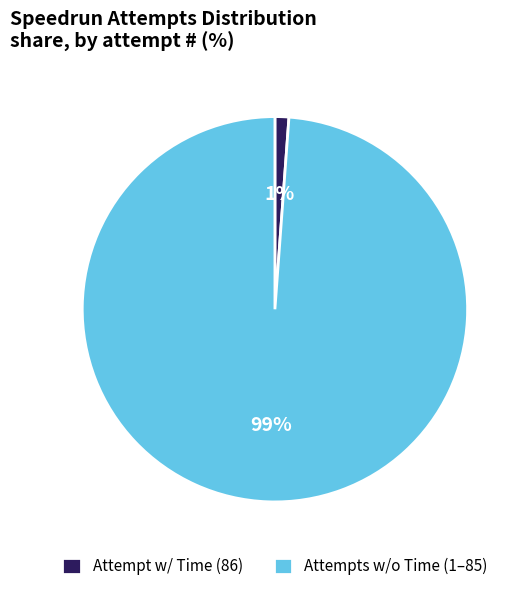

Is the sum of Attempts w/o Time (1–85) and Attempt w/ Time (86) greater than half?

Yes